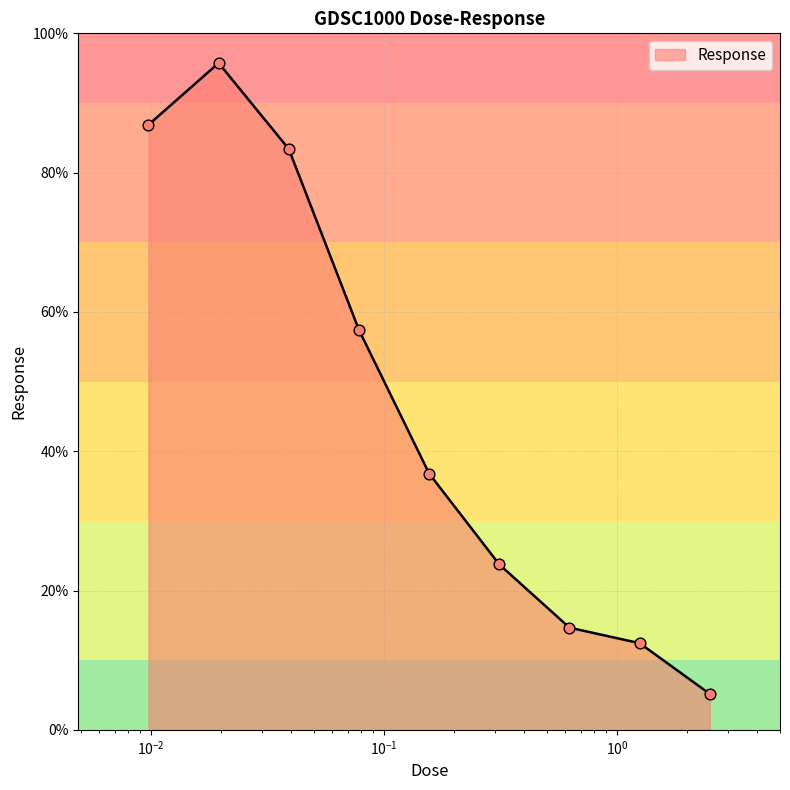

What is the maximum value shown in the chart?

95.7